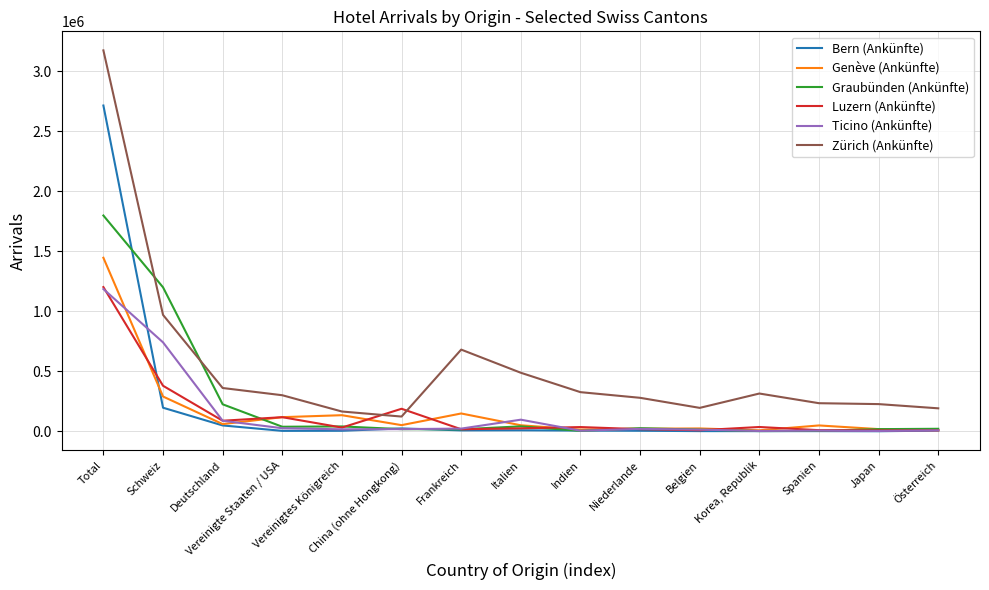

Which series has the largest total across all categories?

Zürich (Ankünfte)